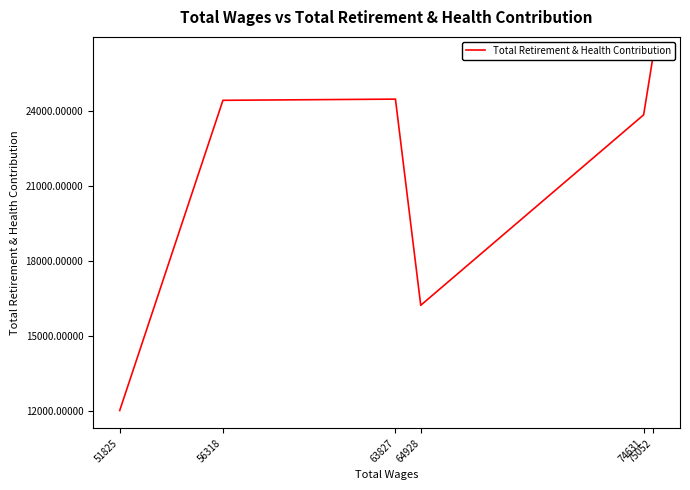

The chart shows a value of 12032 at 51825. True or false?

True